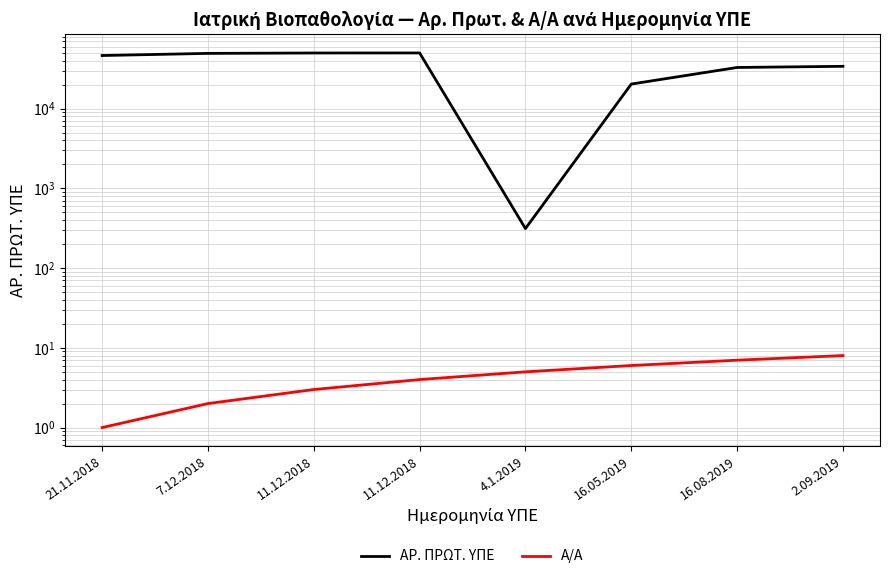

How many data points in Α/Α are less than 5?

4